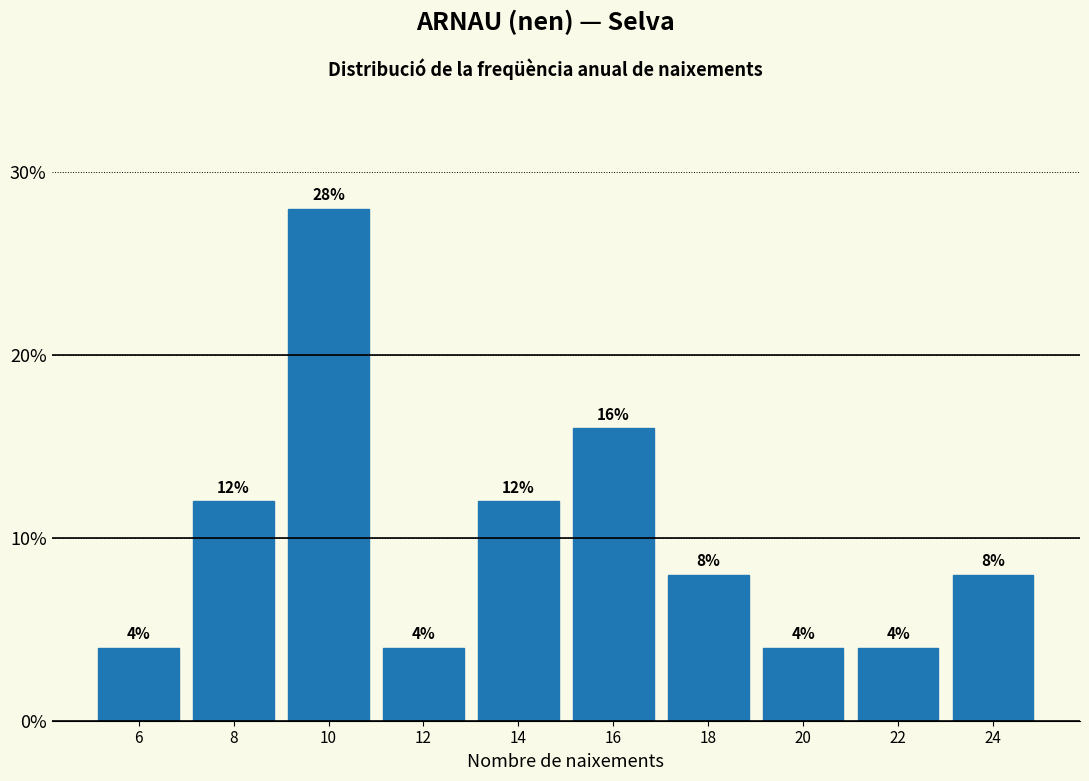

Reading left to right, extract all data points from this chart.

6=4.0	8=12.0	10=28.0	12=4.0	14=12.0	16=16.0	18=8.0	20=4.0	22=4.0	24=8.0